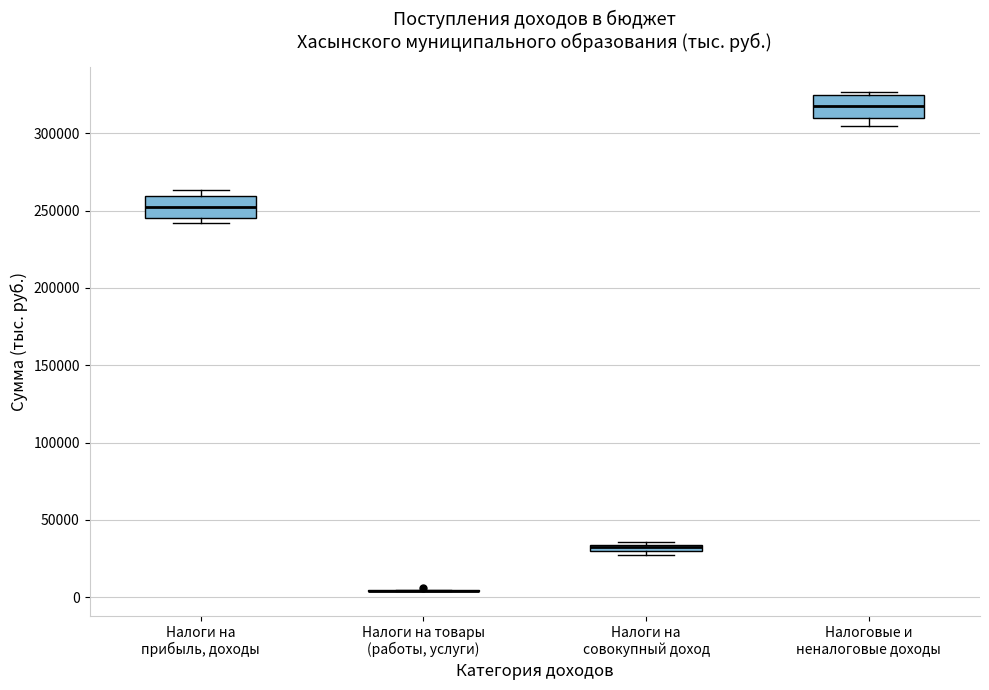

Where is the upper edge of the box for Налоги на совокупный доход on the y-axis? The values are not printed on the chart, so give them approximately, as read against the axis.

35000